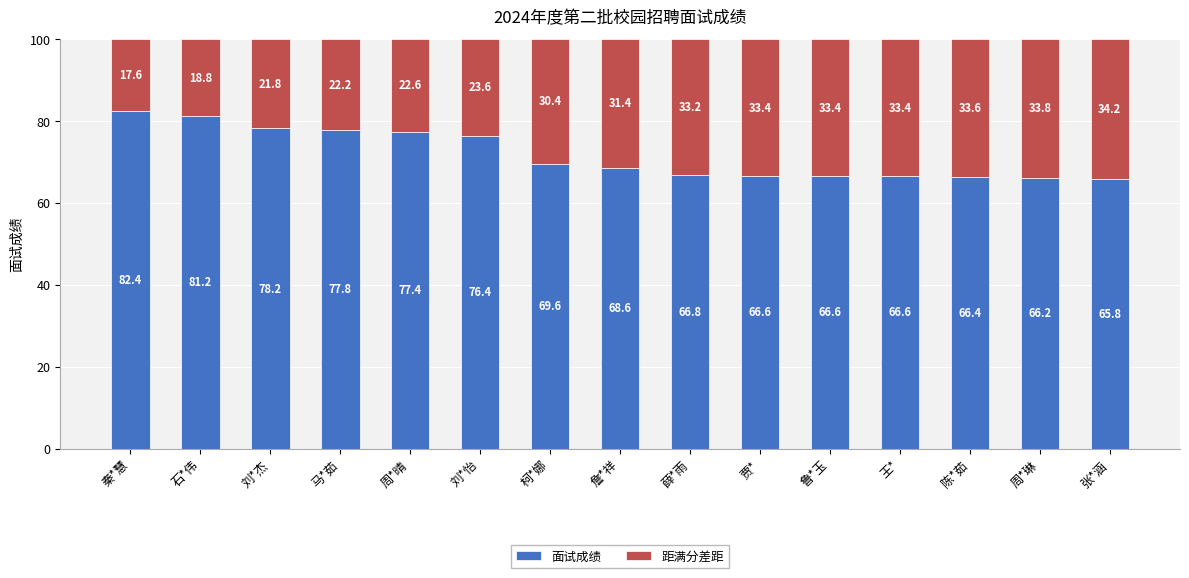

What is the lowest value of the 面试成绩 series?

65.8